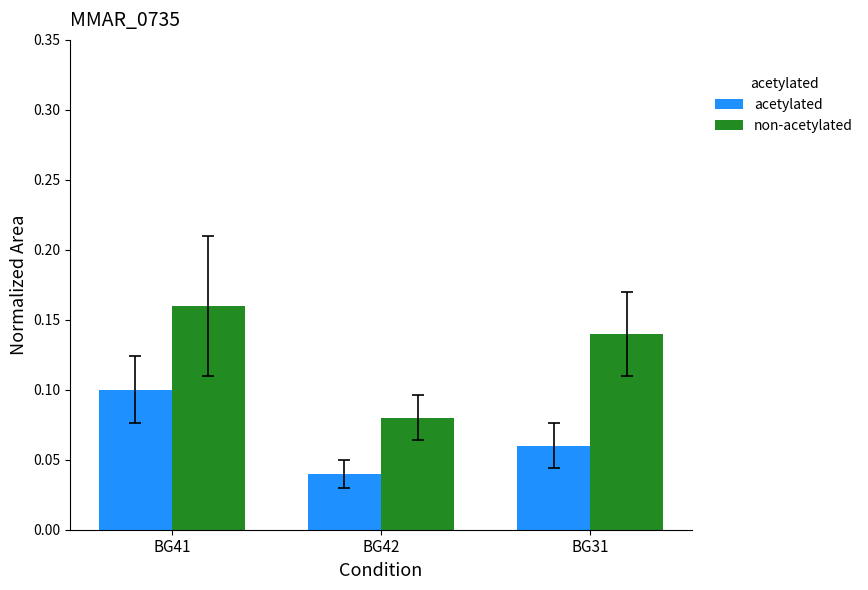

Which series has the widest spread of values?

non-acetylated